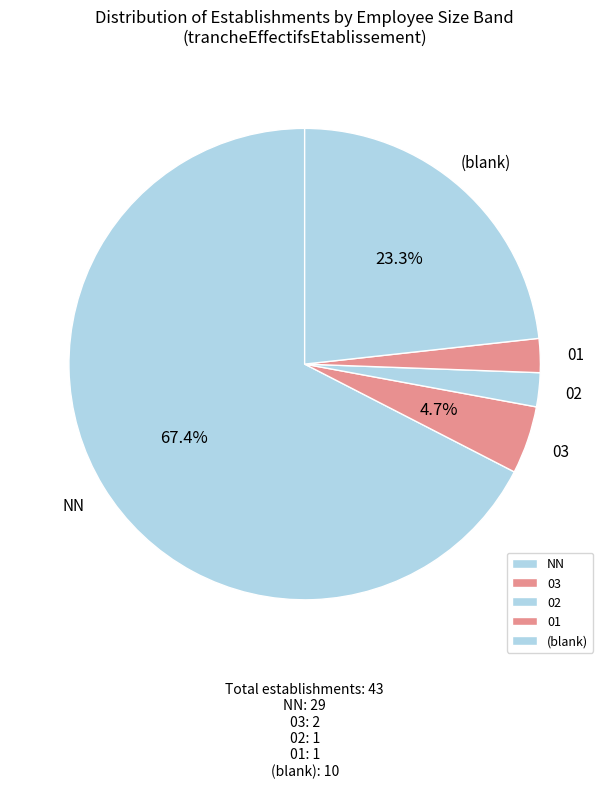

What is the largest slice in the pie chart?

NN